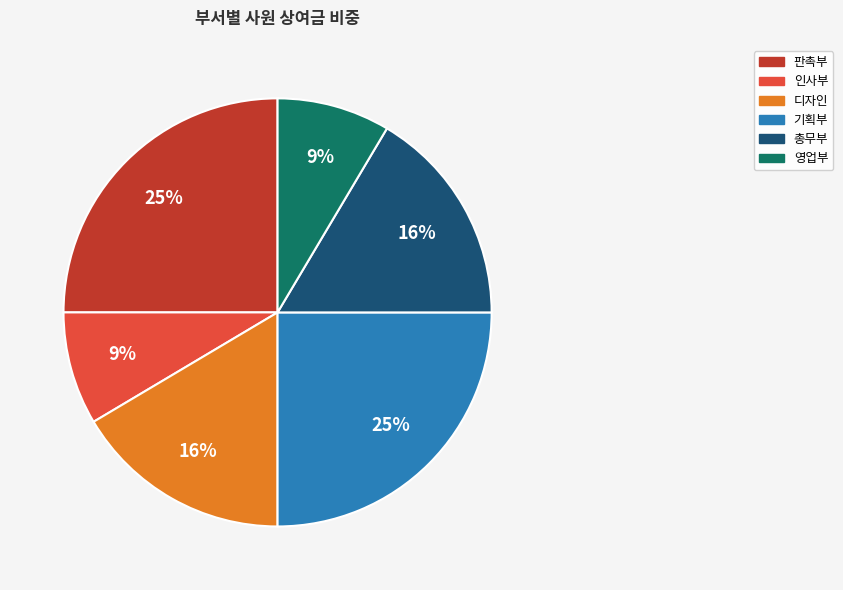

Is there a majority slice in this chart?

No